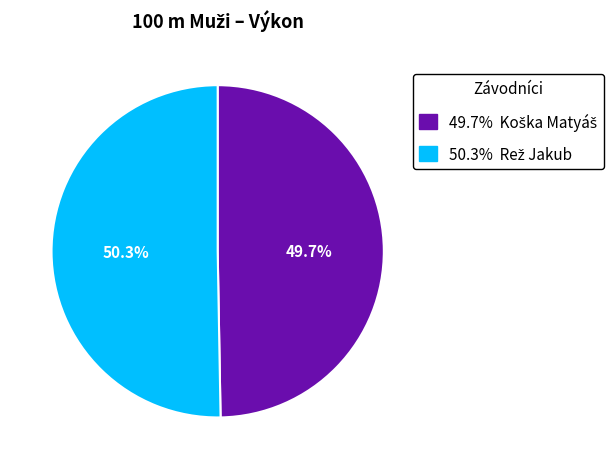

Is there a majority slice in this chart?

Yes